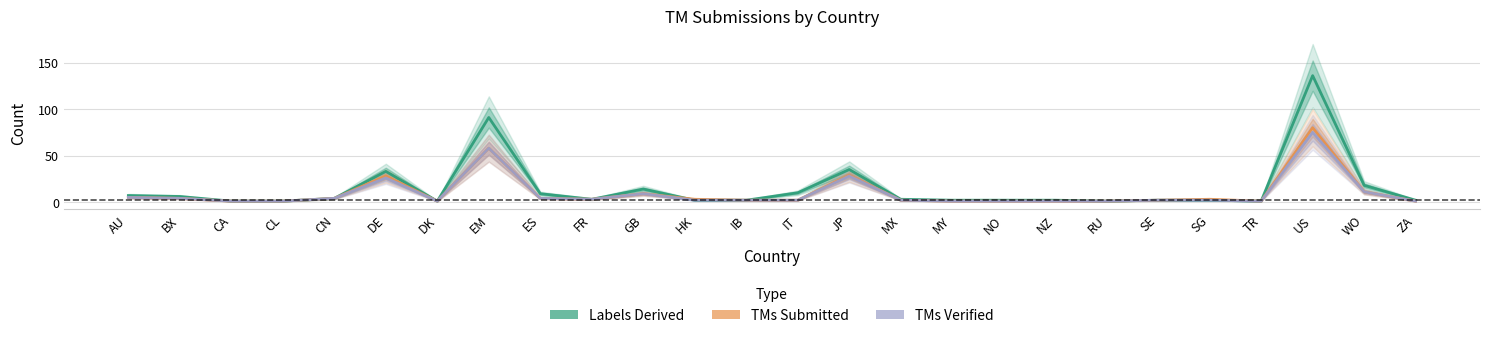

Where is the first local maximum for Labels Derived?

DE